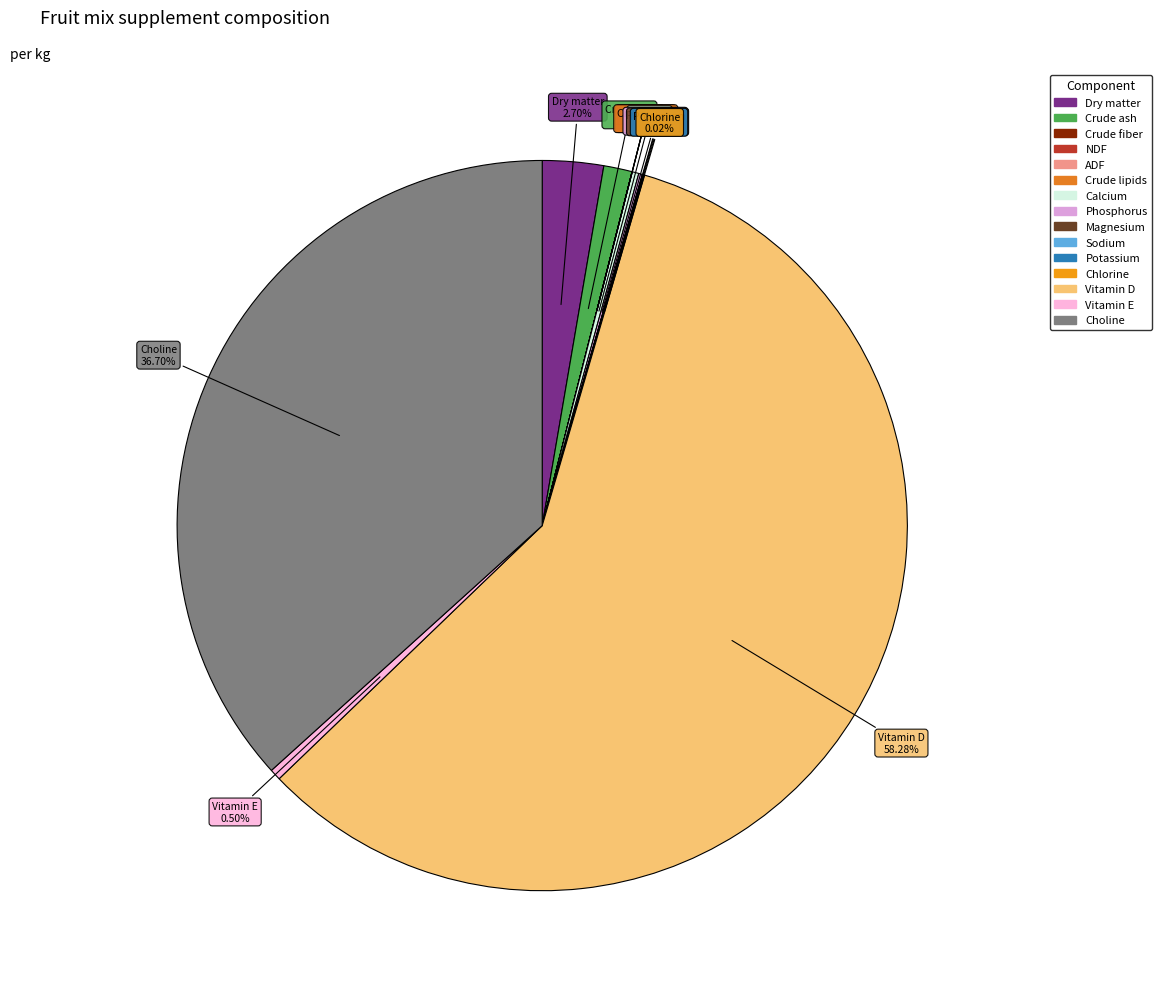

Which slice is the largest?

Vitamin D